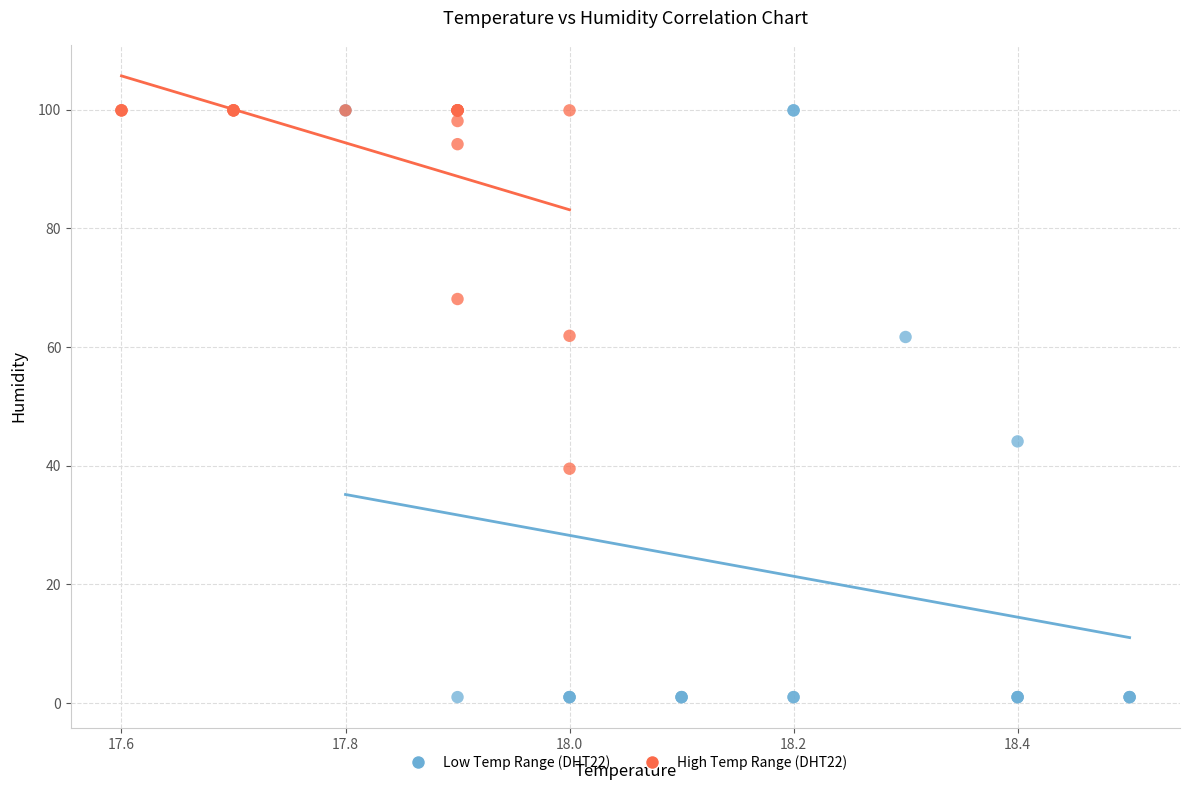

Which series contains the lowest Y value?

Low Temp Range (DHT22)